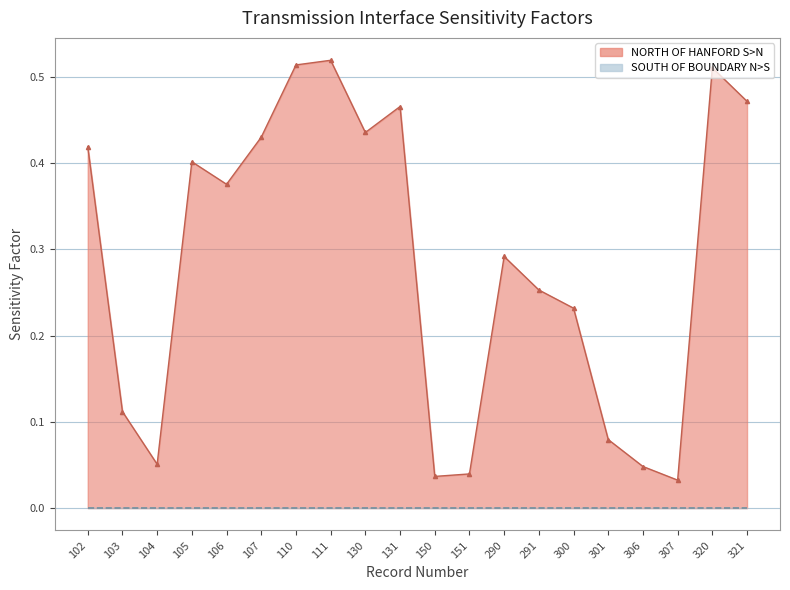

How many lines are shown in the chart?

1